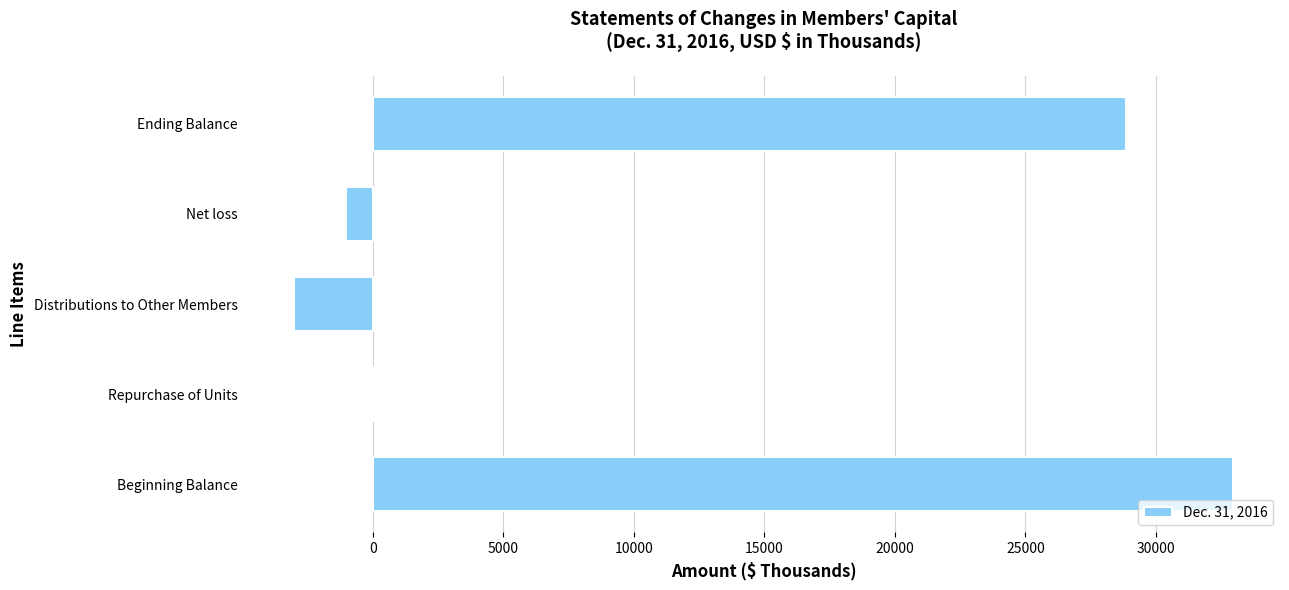

The chart shows a value of -5187 at Distributions to Other Members. True or false?

False